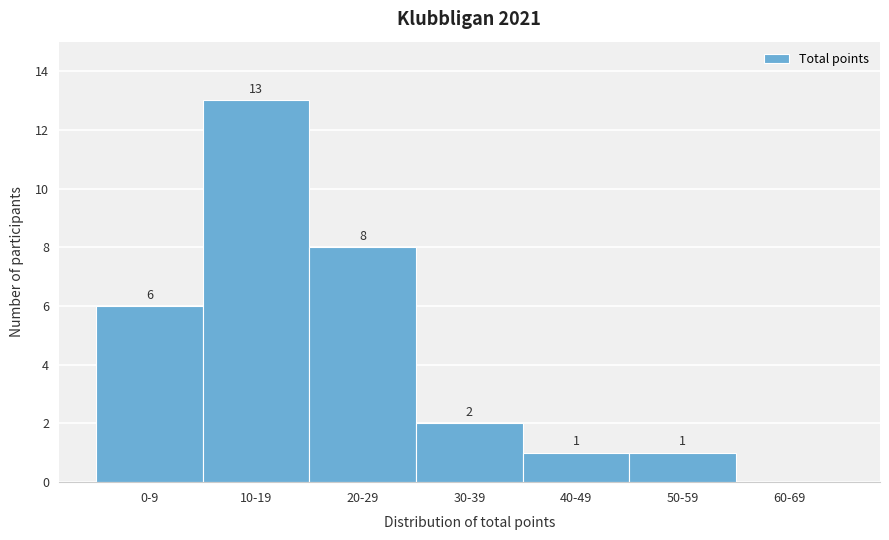

Reading right to left, what are all the values shown in this chart?

60-69=0	50-59=1	40-49=1	30-39=2	20-29=8	10-19=13	0-9=6